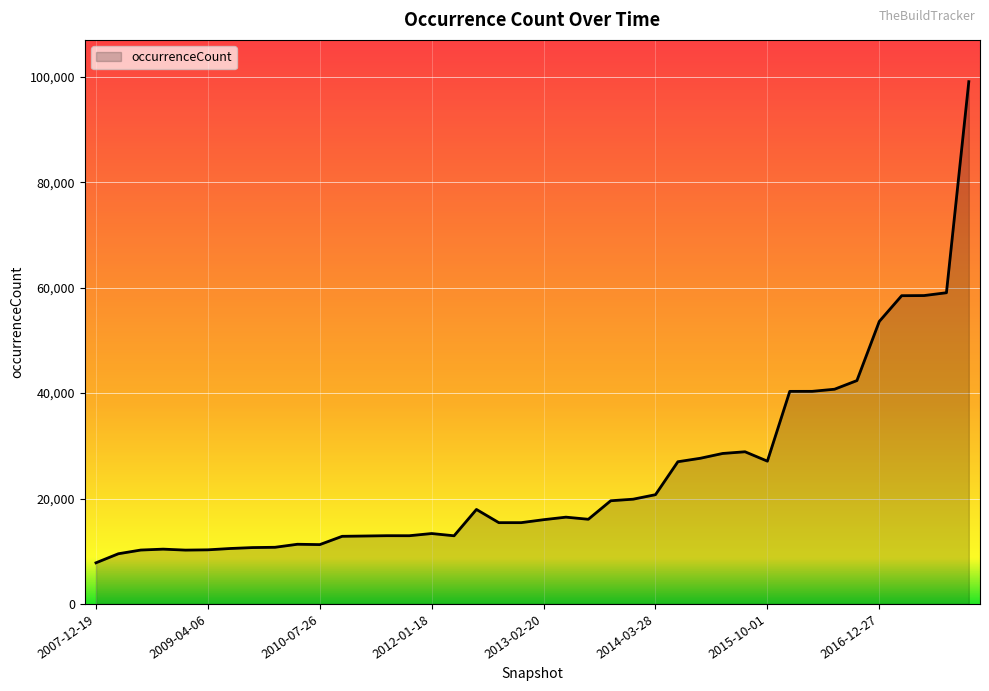

Does the chart display data point markers on the line(s)?

No